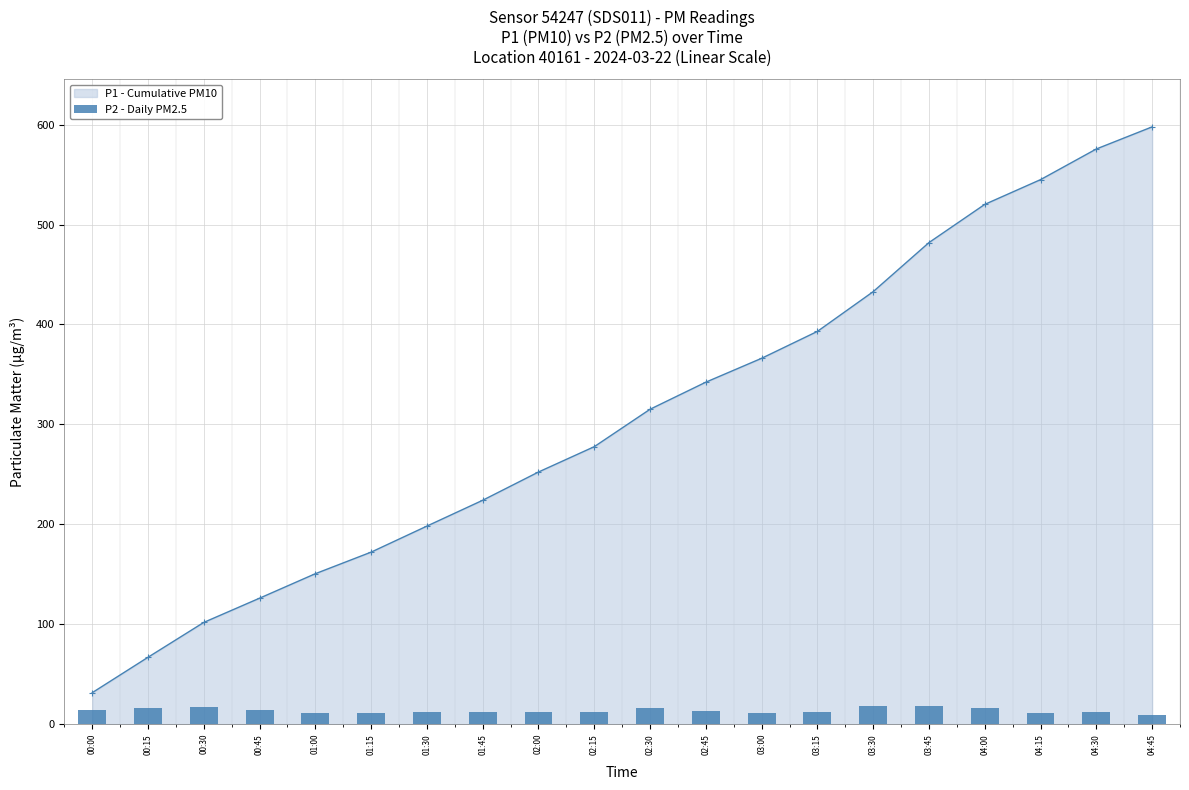

How many values are below 12?

7